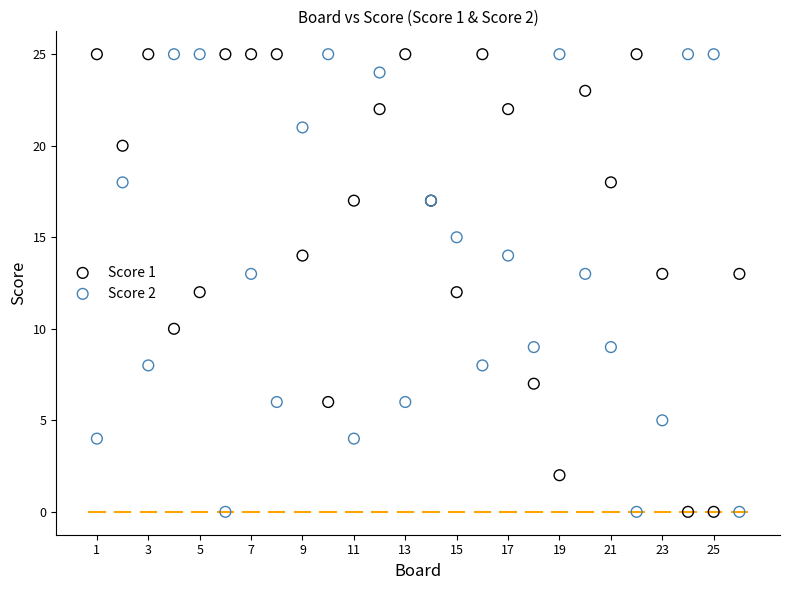

What is the X range (max minus min) for the scatter plot?

25